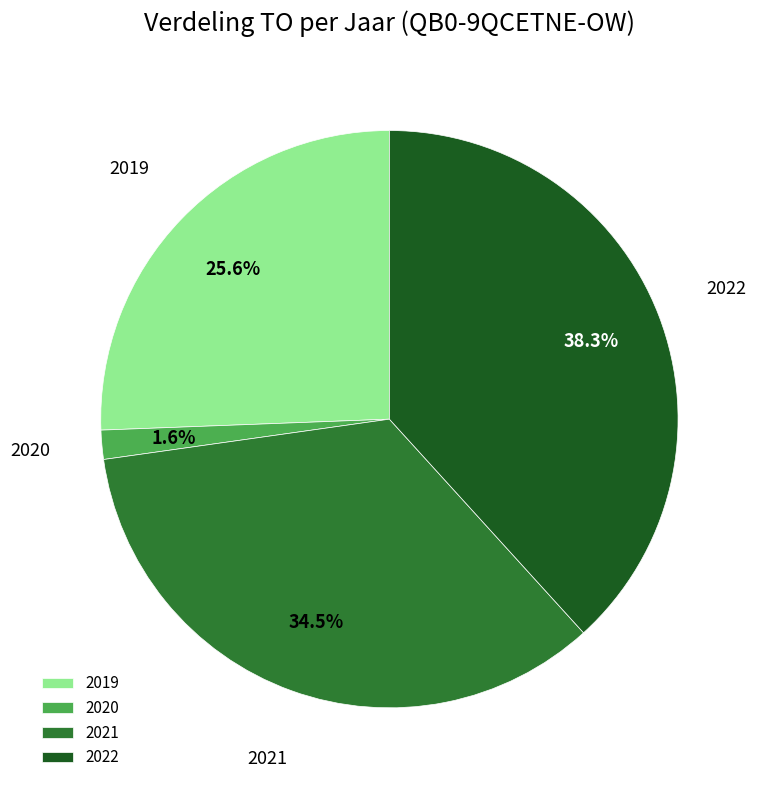

To the nearest percent, what is the average slice percentage?

25%